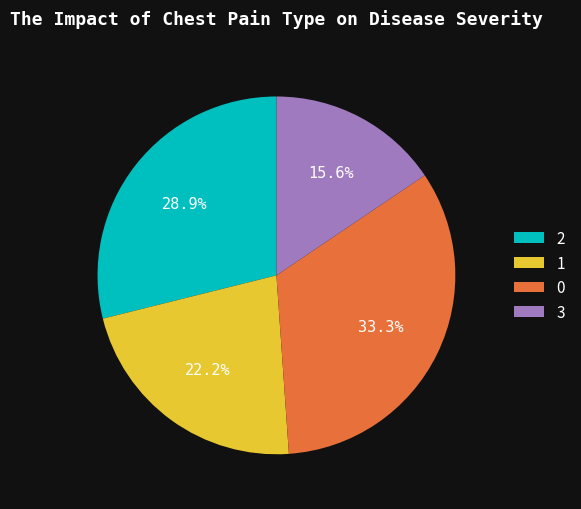

Which category has the smallest portion of the pie?

3